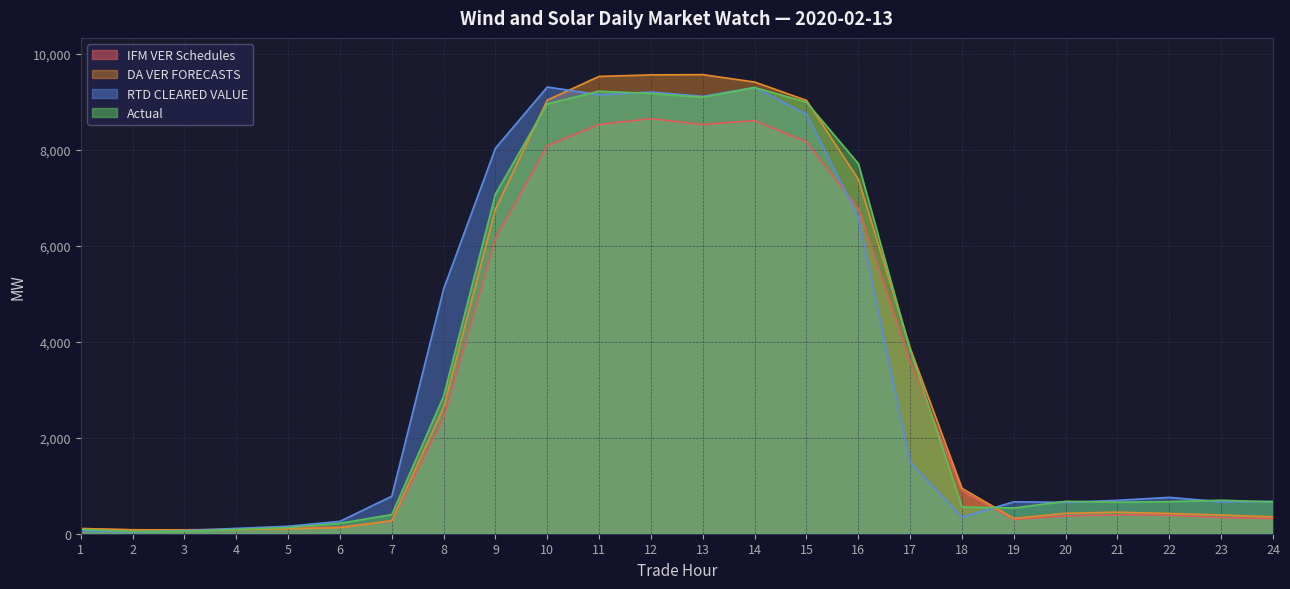

At which category is the sum across all series the highest?

14